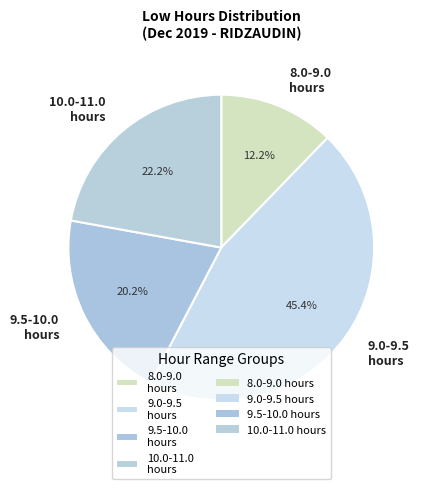

To the nearest percent, what is the average slice percentage?

25%